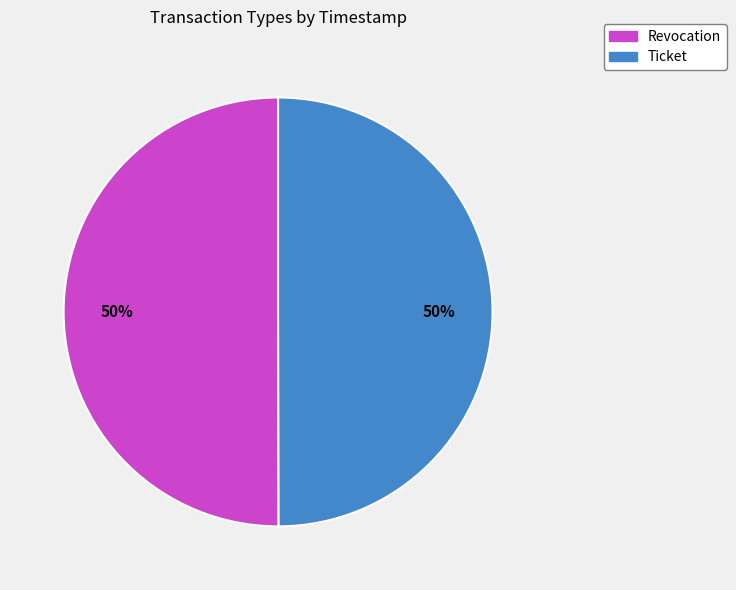

How many slices are in this pie chart?

2